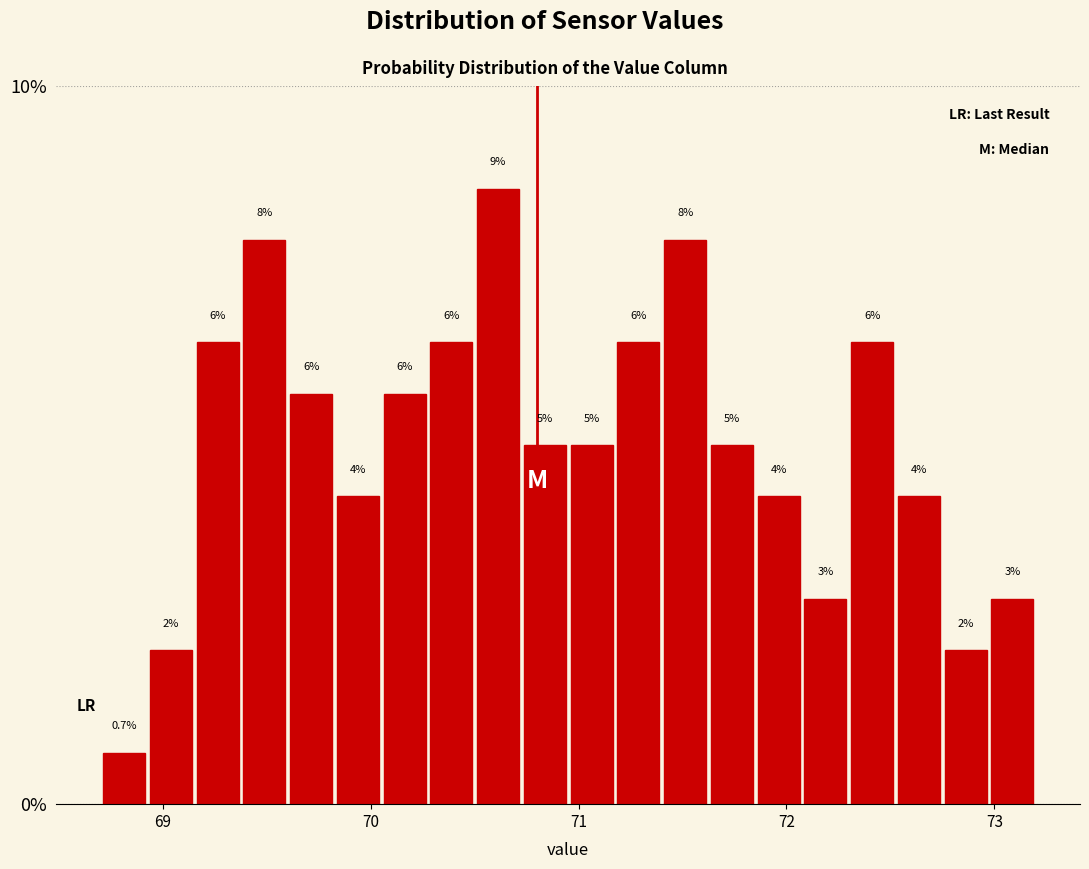

Read against the x-axis, roughly where is the centre of the tallest bar?

70.6